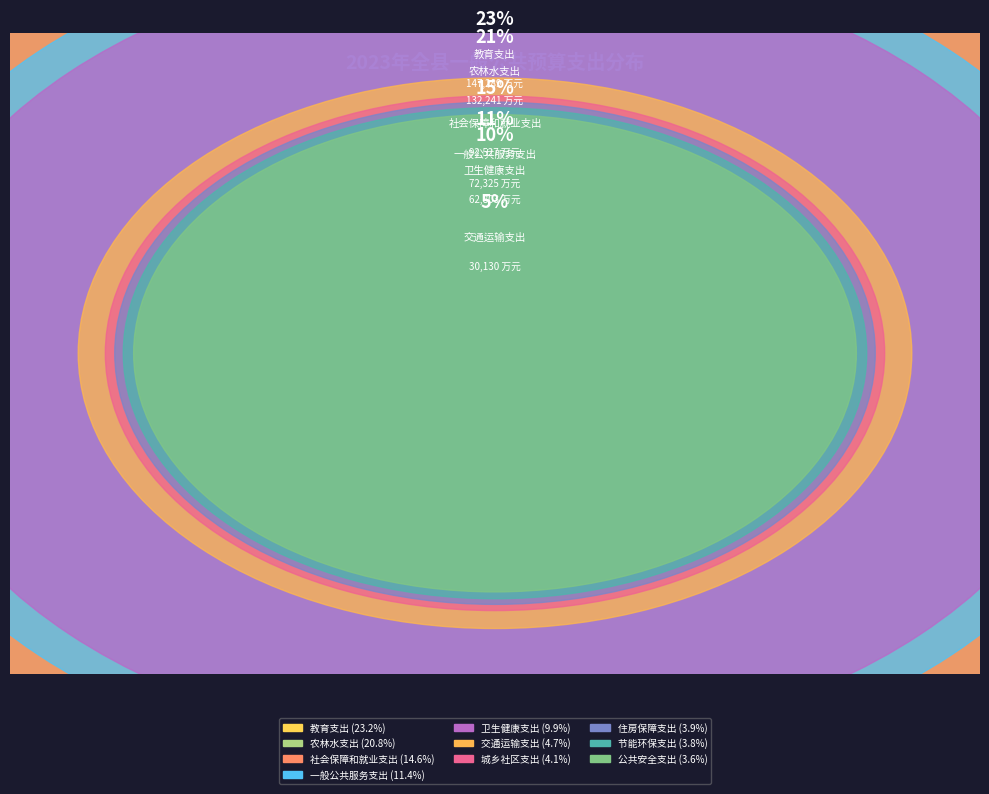

Which has a higher value, 住房保障支出 or 一般公共服务支出?

一般公共服务支出